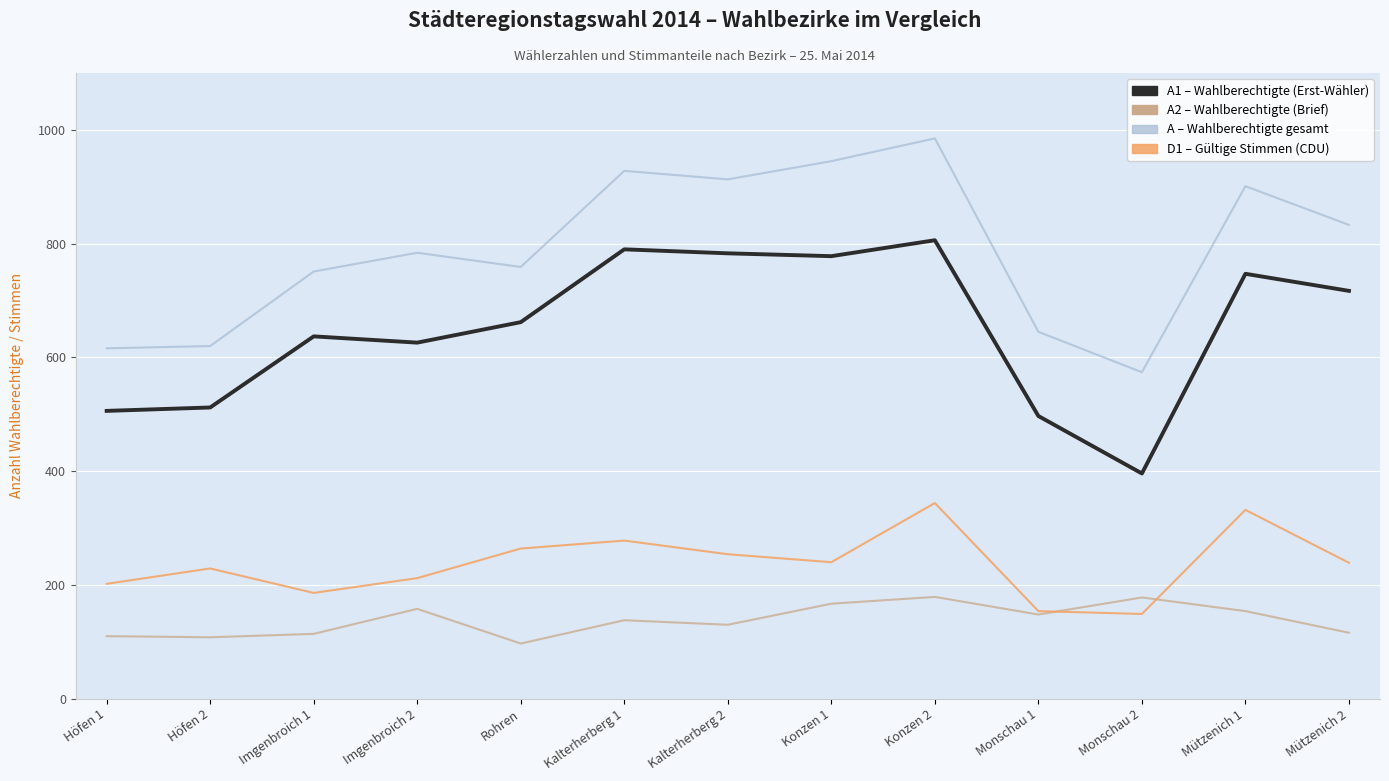

Is the value of D1 at Imgenbroich 2 greater than the value of A2 at Kalterherberg 2?

Yes